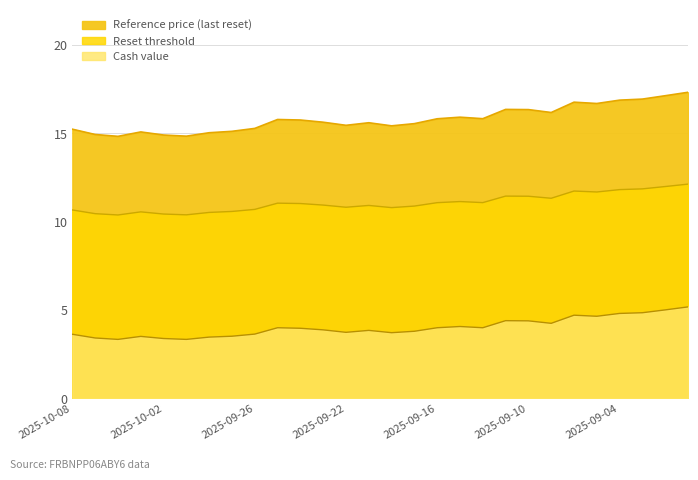

What are all the series names shown in the legend?

Cash value, Reset threshold, Reference price